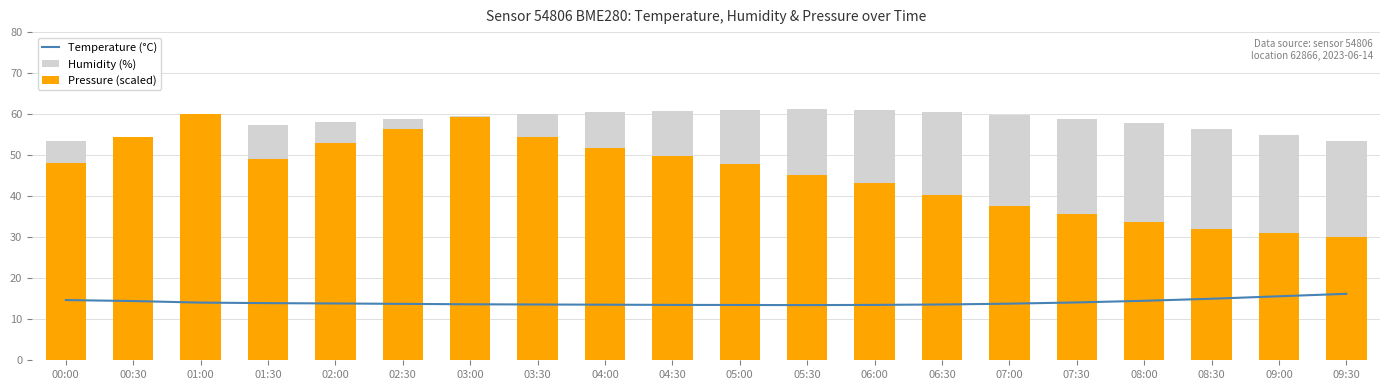

Which series changed the most between 01:00 and 08:30?

Pressure (scaled)